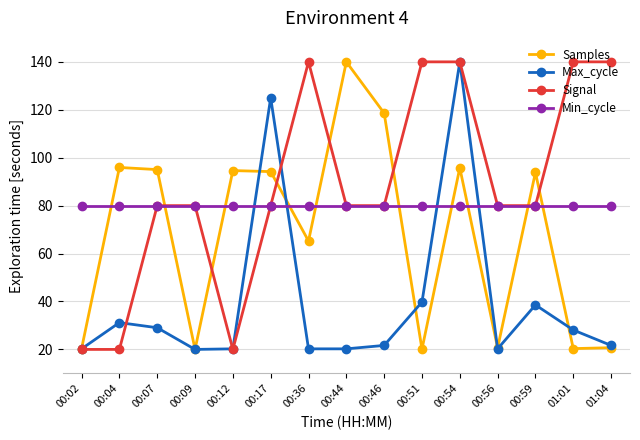

Is it true that Min_cycle equals 139.7 at 00:09?

False